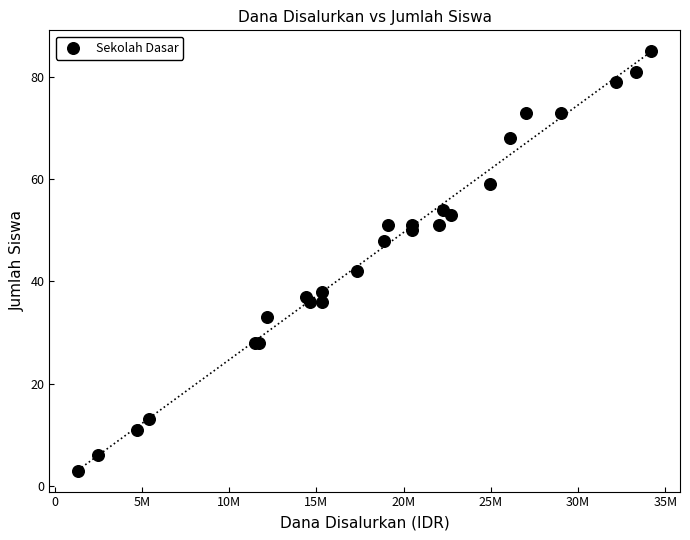

What Y value in the scatter plot is closest to 44?

42